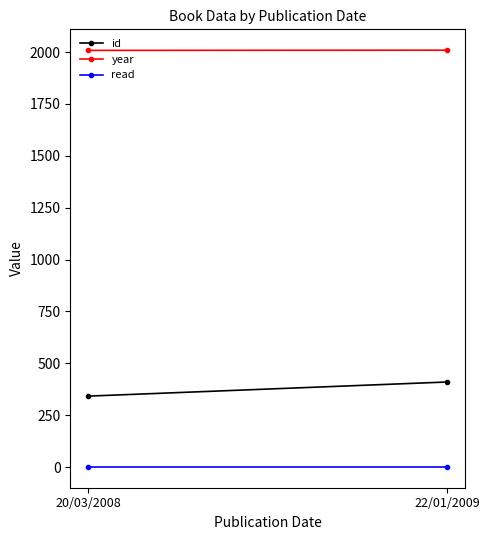

What is the greatest value displayed?

2009